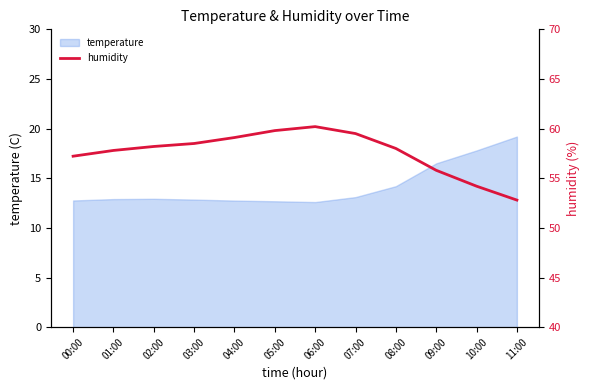

What is the difference between the values at 08:00 and 07:00?

1.5